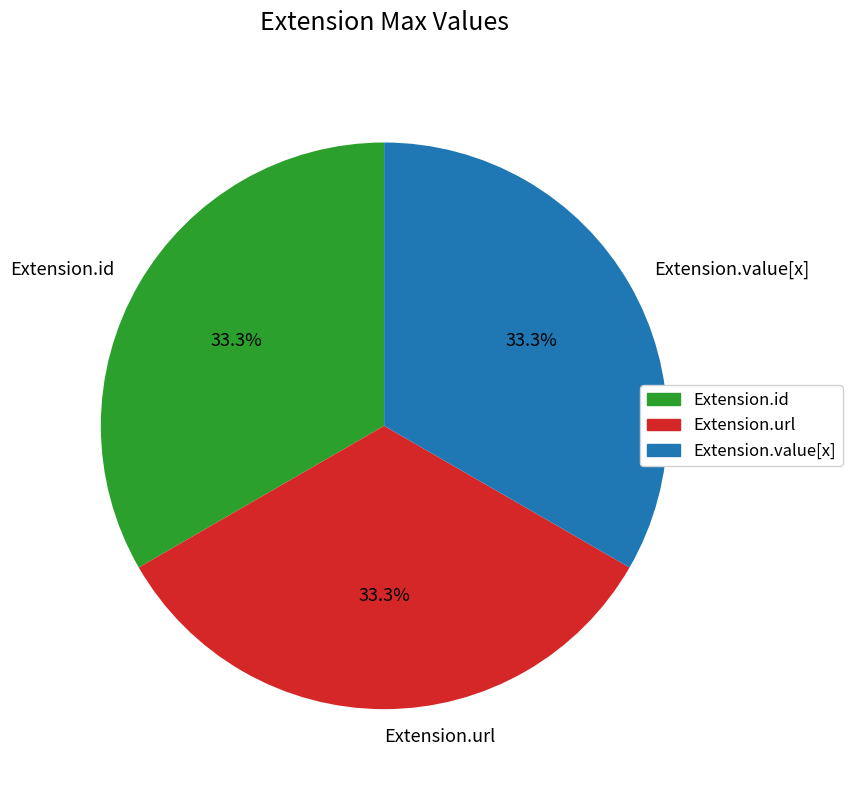

To the nearest percent, what is the difference between the Extension.url and Extension.id slice percentages?

0%